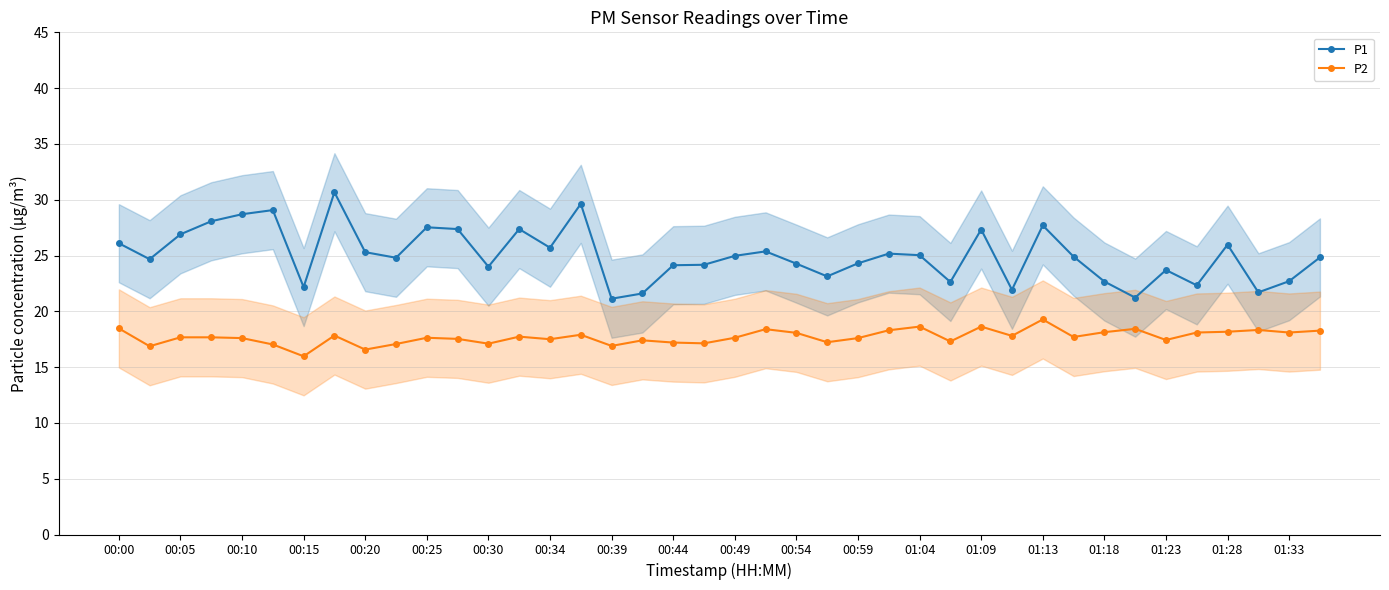

The P1 series shows 35.5 at 01:33. True or false?

False